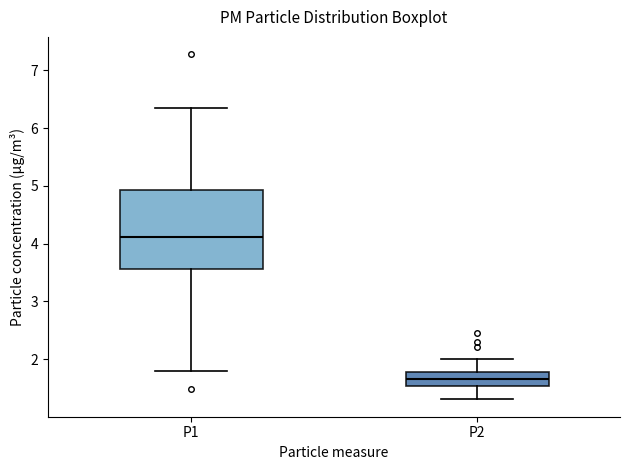

Where does the upper whisker of the box for P1 end on the y-axis? The values are not printed on the chart, so give them approximately, as read against the axis.

6.4